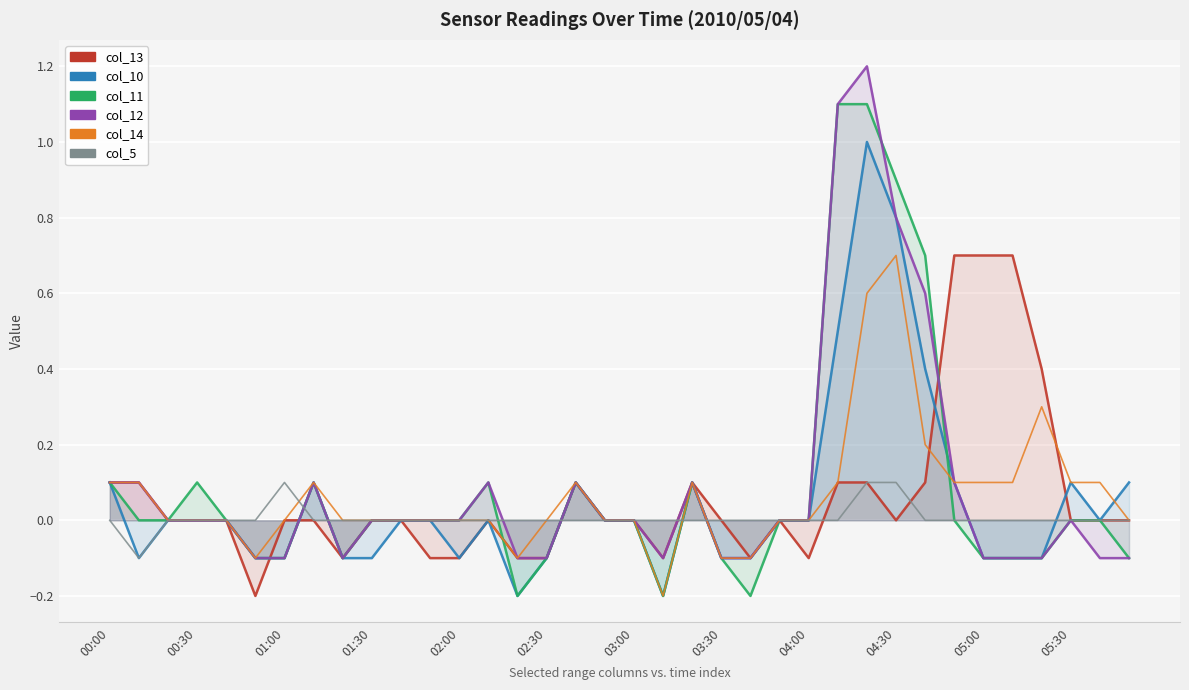

Which series has the largest total across all categories?

col_12